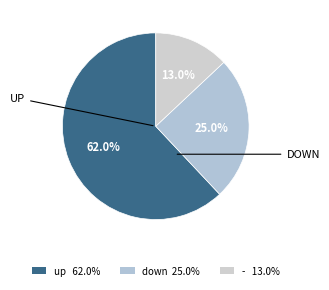

What is the smallest slice in the pie chart?

-